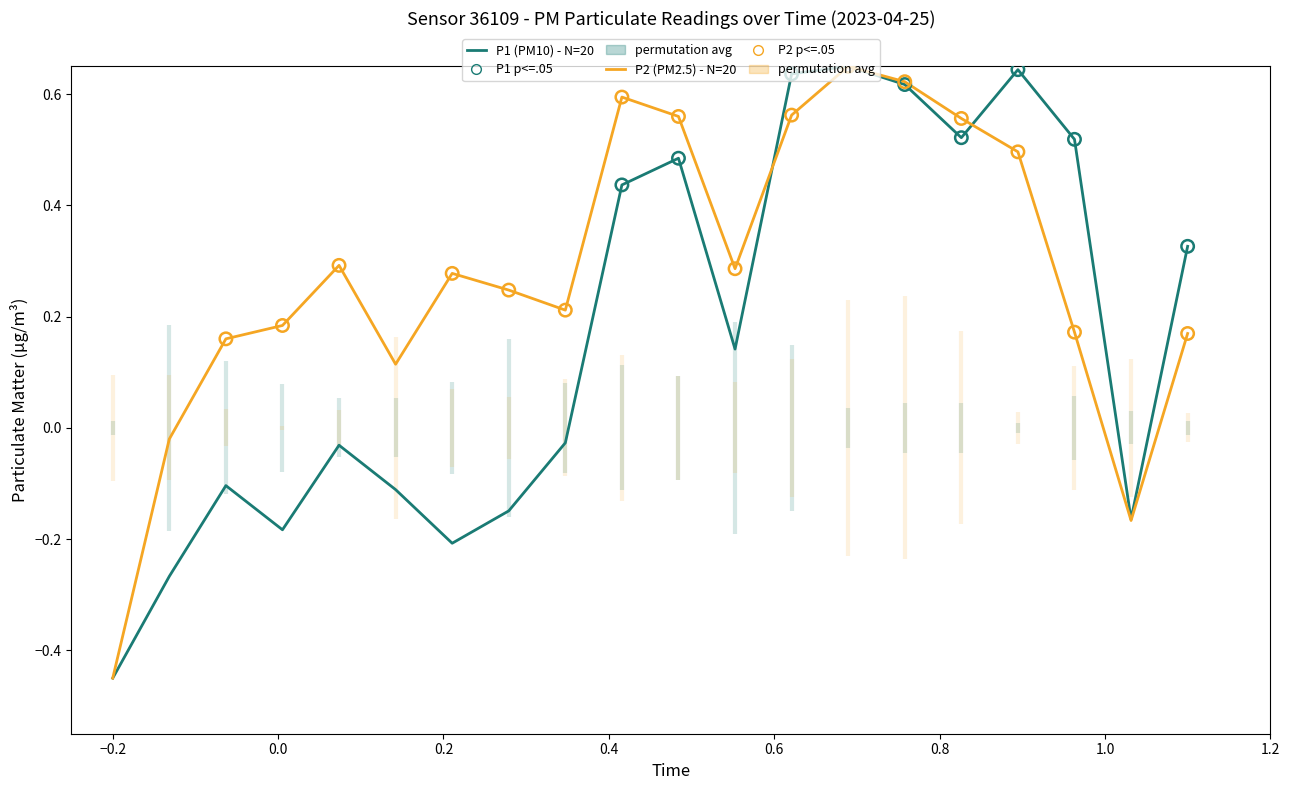

Is the value of P2 at 00:31 greater than the value of P1 at 01:11?

No